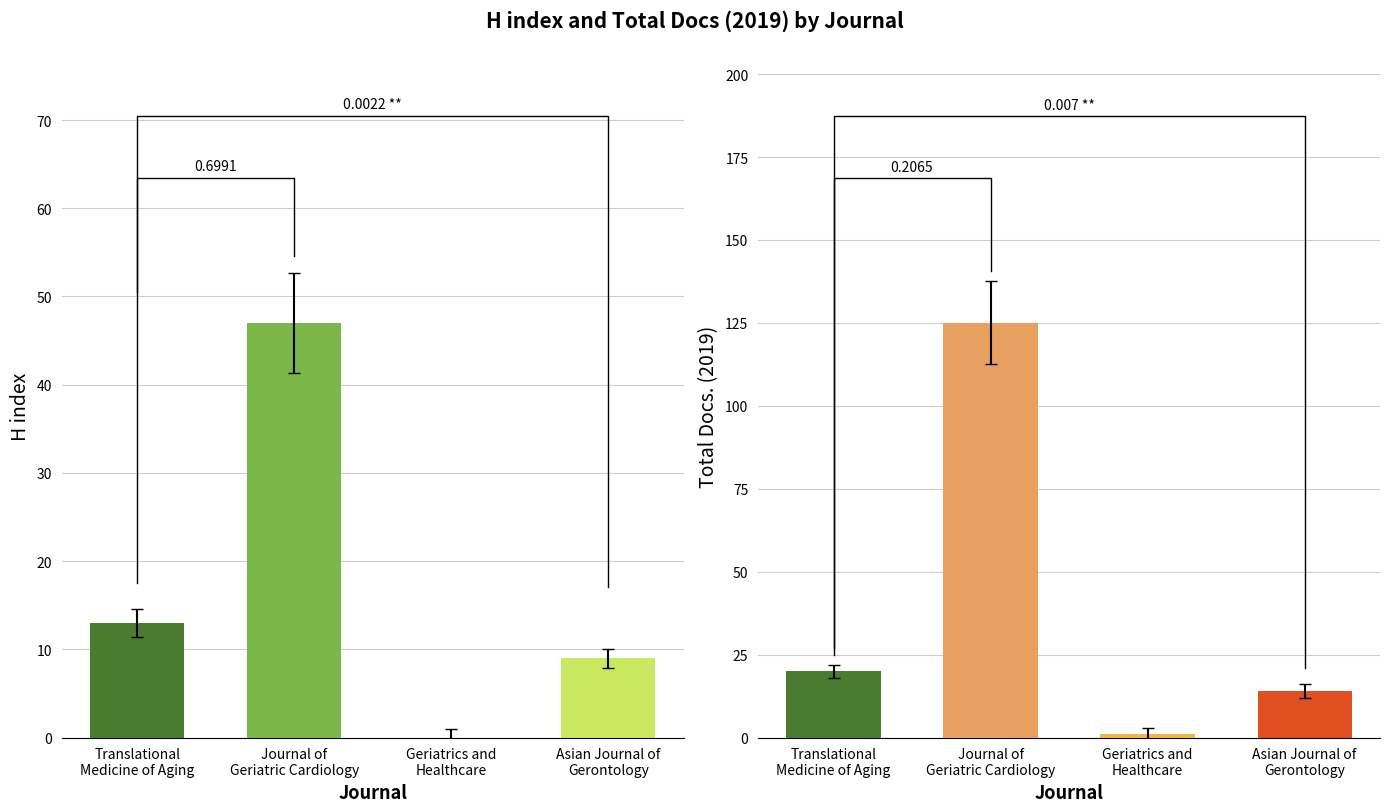

Rank the series at Translational Medicine of Aging from highest to lowest value.

Total Docs. (2019), H index